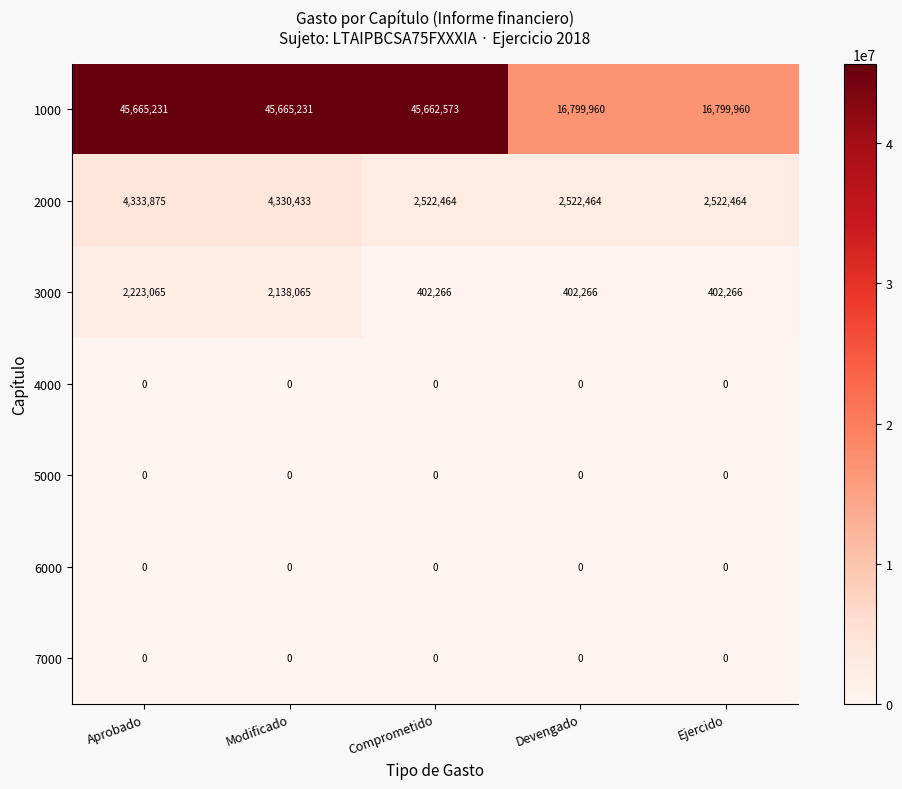

What is the maximum value for 1000?

45665231